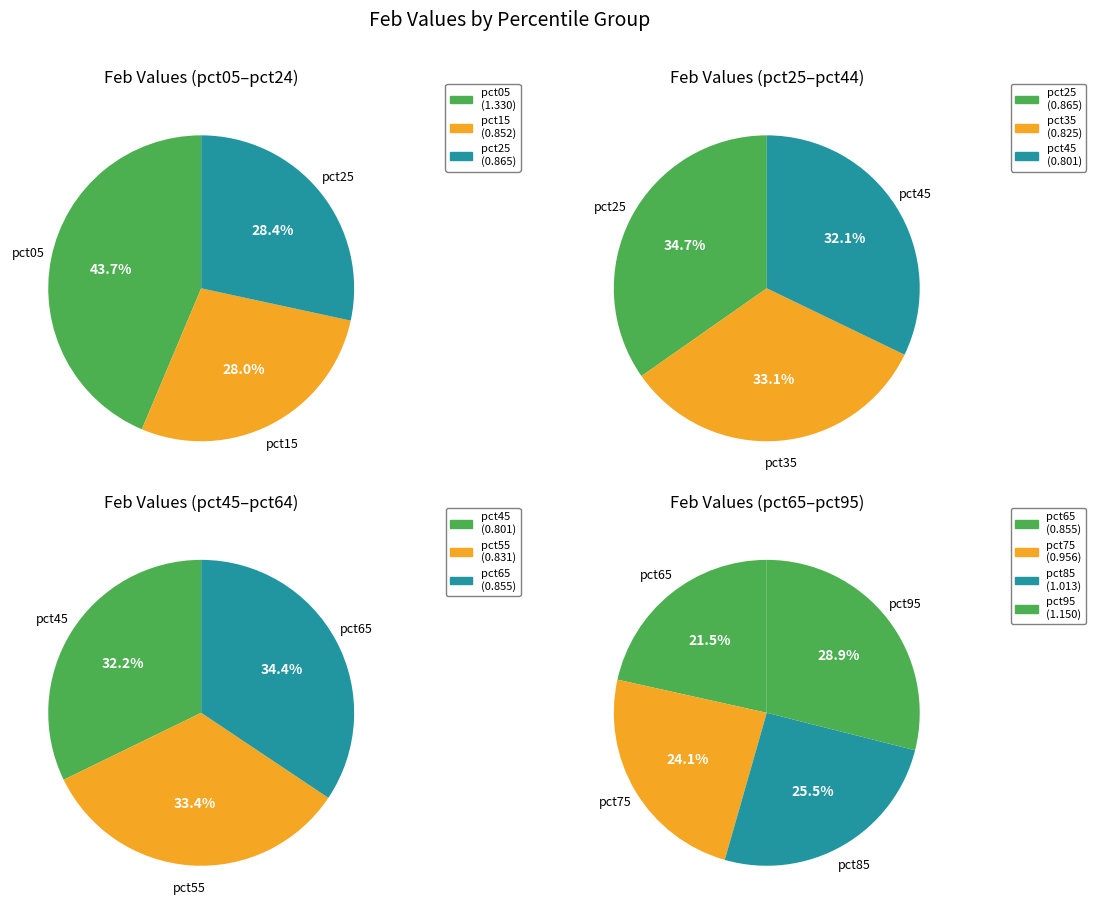

What is the change in value from pct05 to pct35?

-0.5